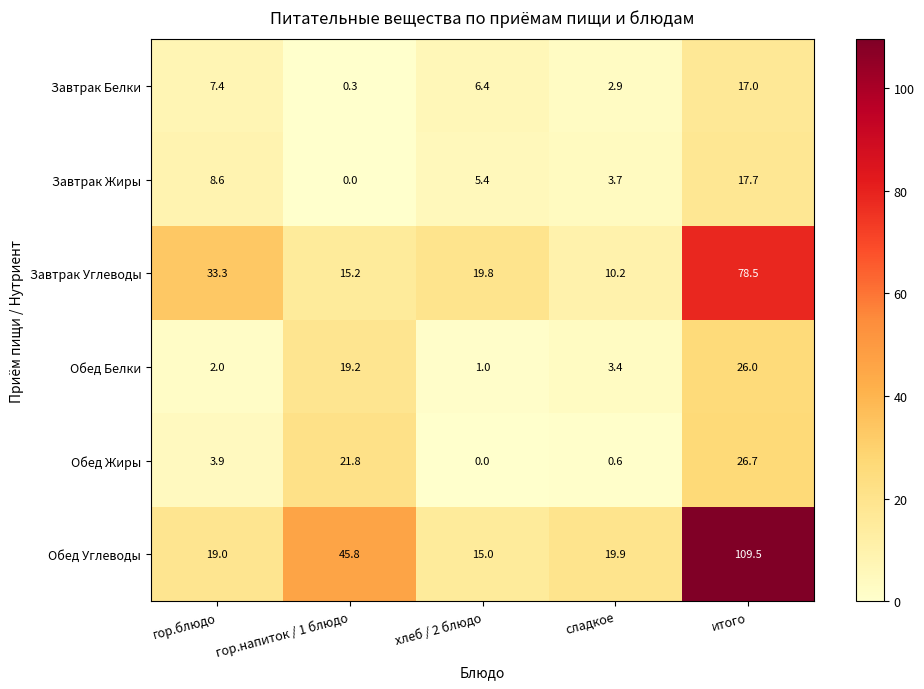

How many data points in Завтрак Жиры are less than 5?

2